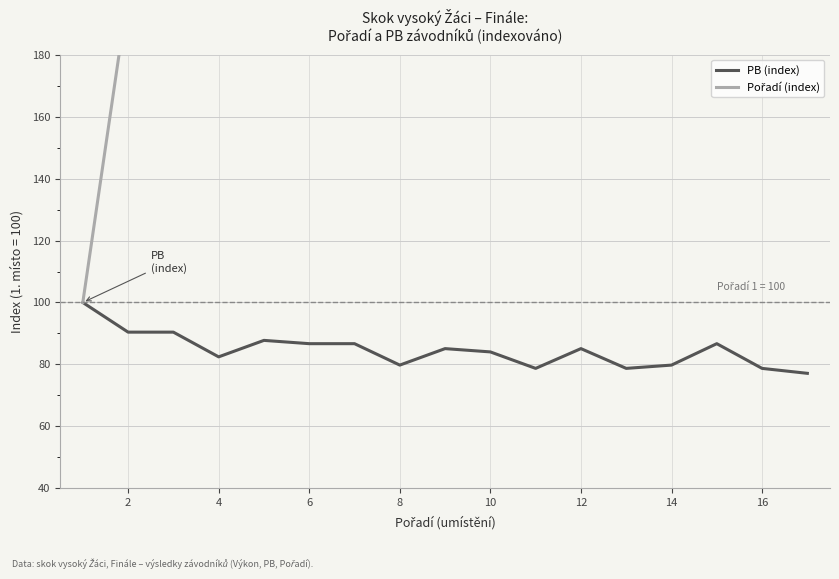

What is the highest value of the PB (index) series?

100.0